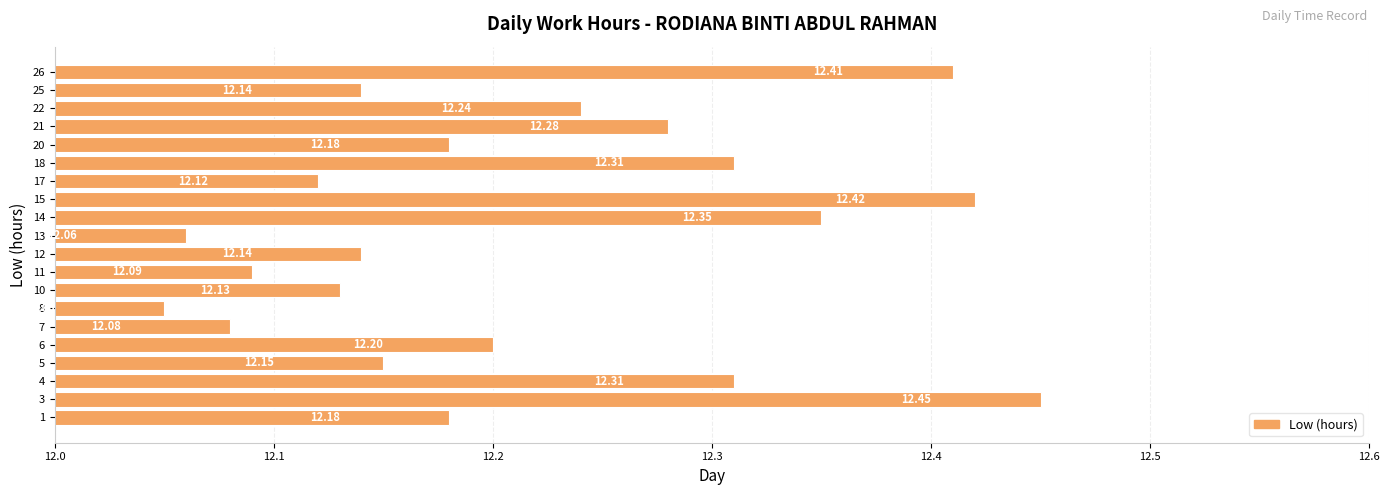

Which has a higher value, 5 or 15?

15